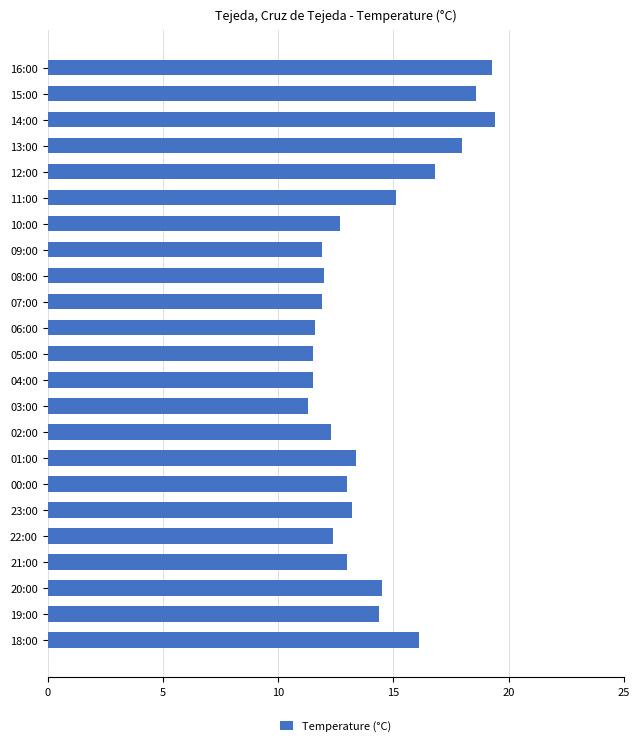

How many series are shown in this chart?

1